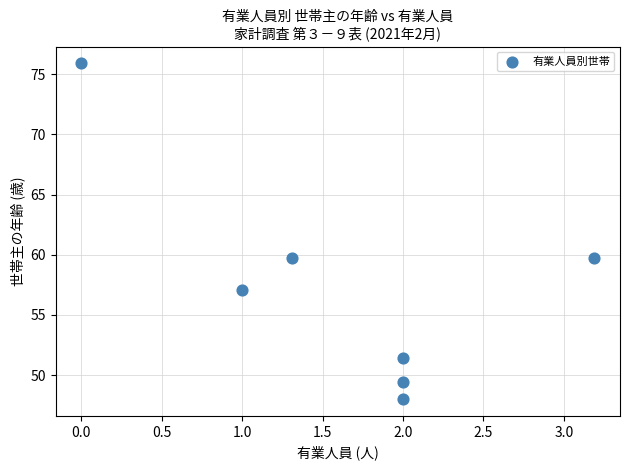

What is the average X value?

1.6